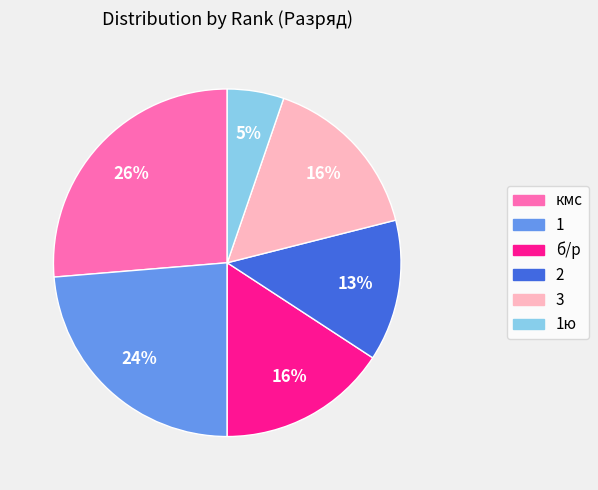

Is there any slice that represents more than half of the pie?

No